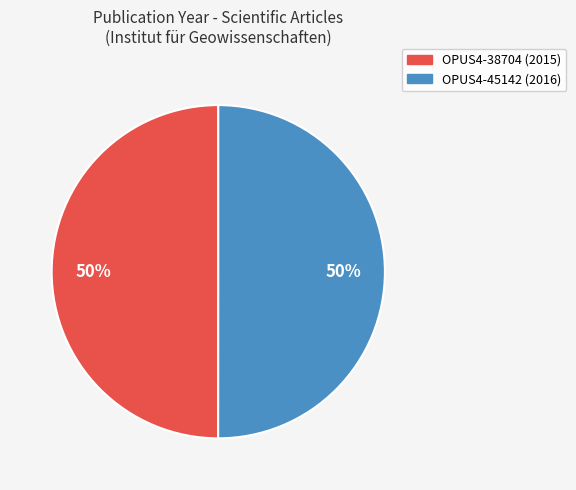

How many slices are in this pie chart?

2